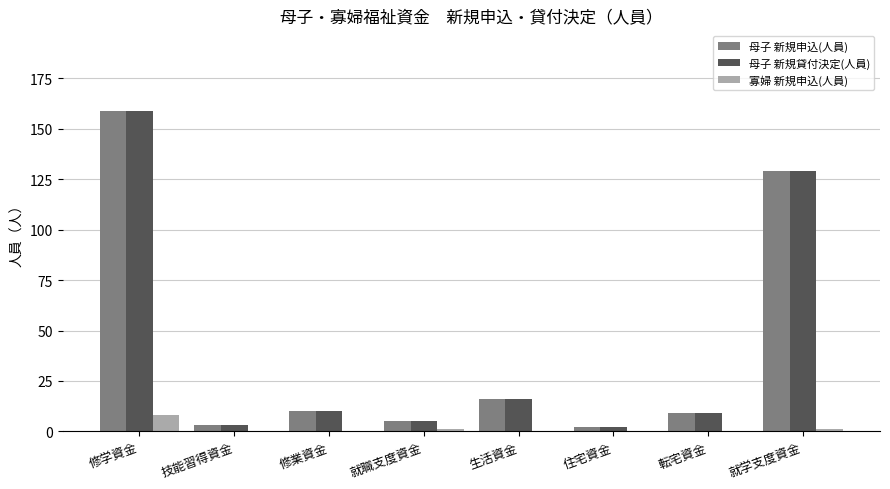

Count the number of data series in this chart.

3